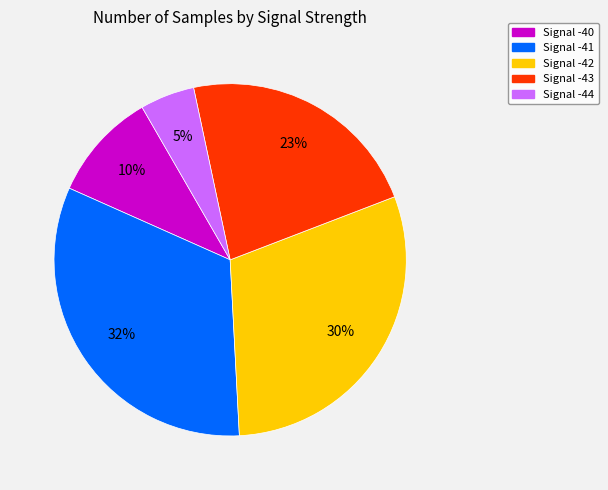

How many slices are in this pie chart?

5